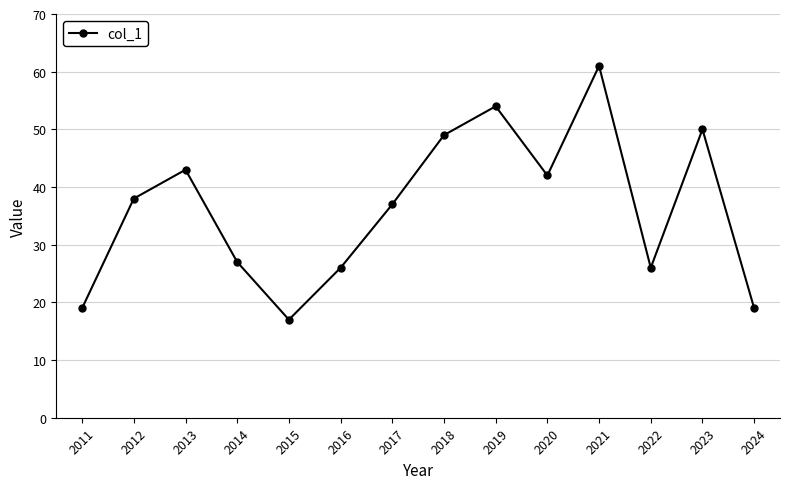

What is the change in value from 2012 to 2014?

-11